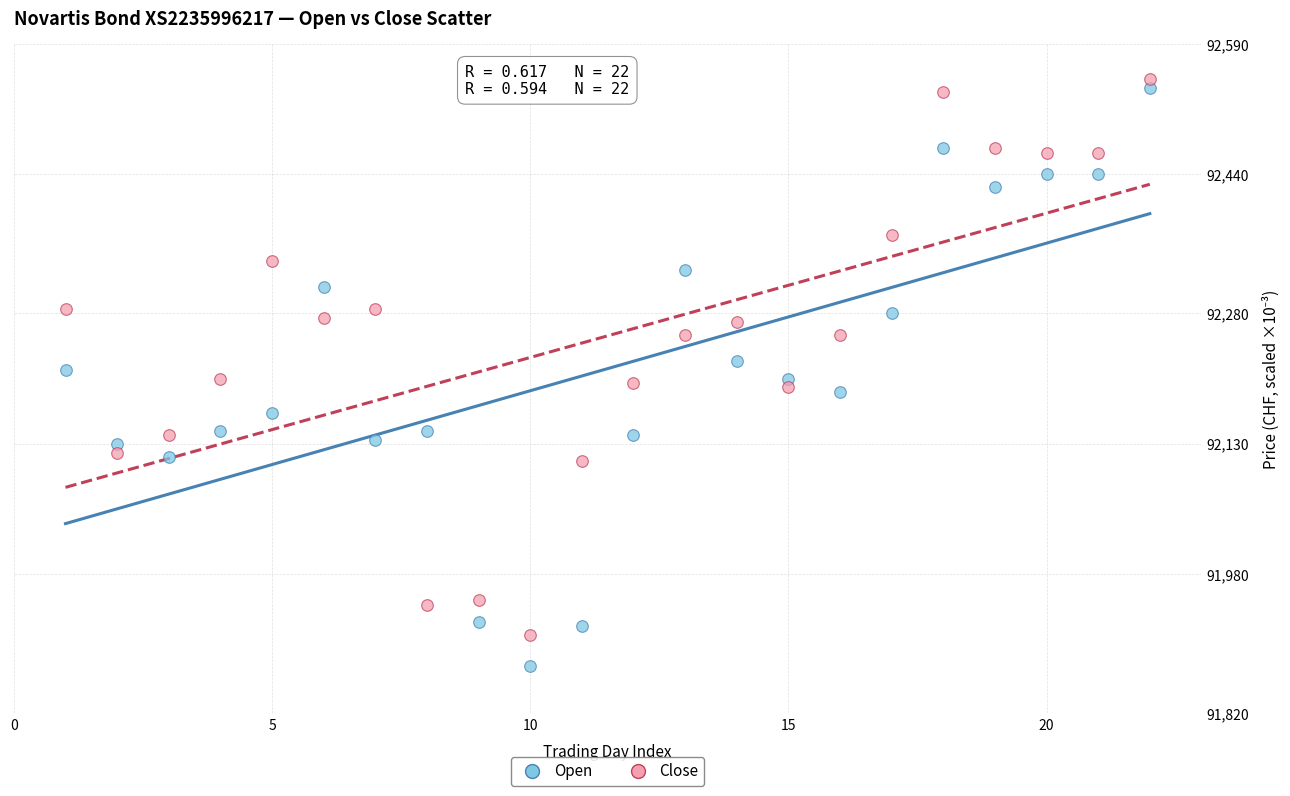

Across all data points, what is the range of X values (max minus min)?

21